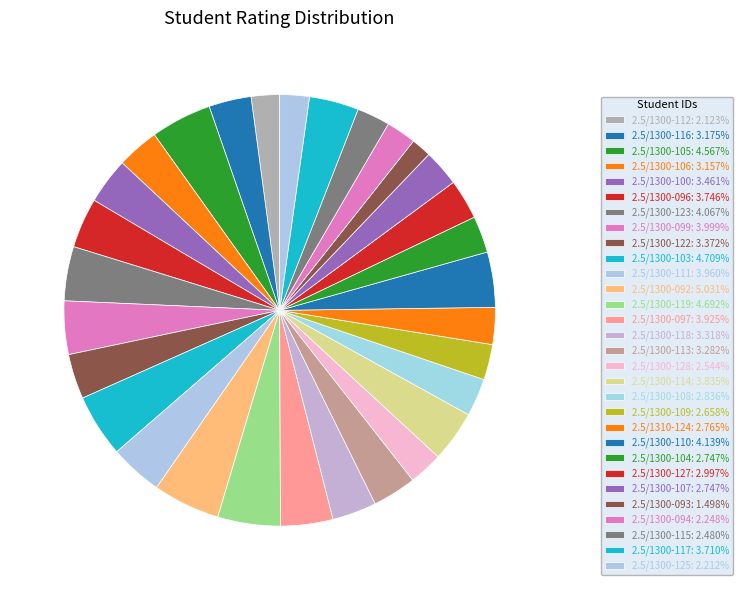

True or false: 2.5/1300-125 accounts for 2% of the total.

True